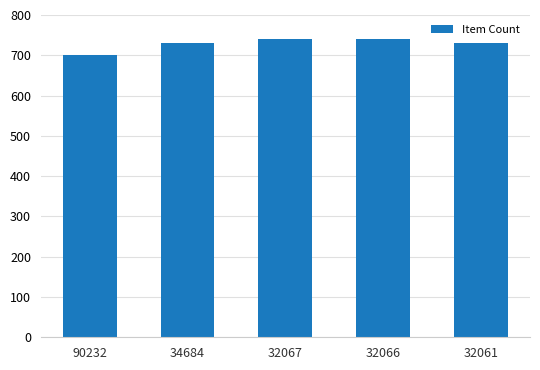

What is the minimum value shown in the chart?

700